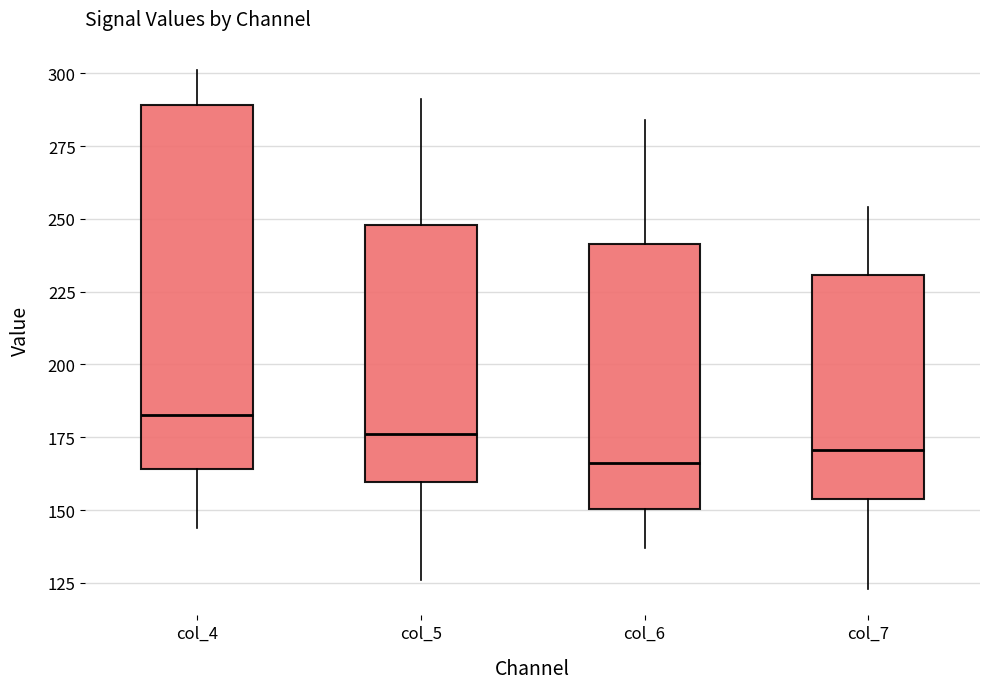

Reading left to right, read every box against the y-axis: the position of its median line, the range the box covers, and the ends of its whiskers. The values are not printed on the chart, so give them approximately, as read against the axis.

col_4: median 185, box 165 to 290, whiskers 145 to 300
col_5: median 175, box 160 to 250, whiskers 125 to 290
col_6: median 165, box 150 to 240, whiskers 135 to 285
col_7: median 170, box 155 to 230, whiskers 125 to 255